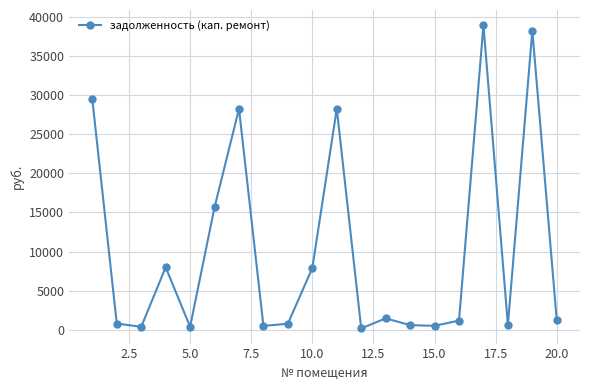

How many interior local peaks (higher than both neighbors) does the data have?

6